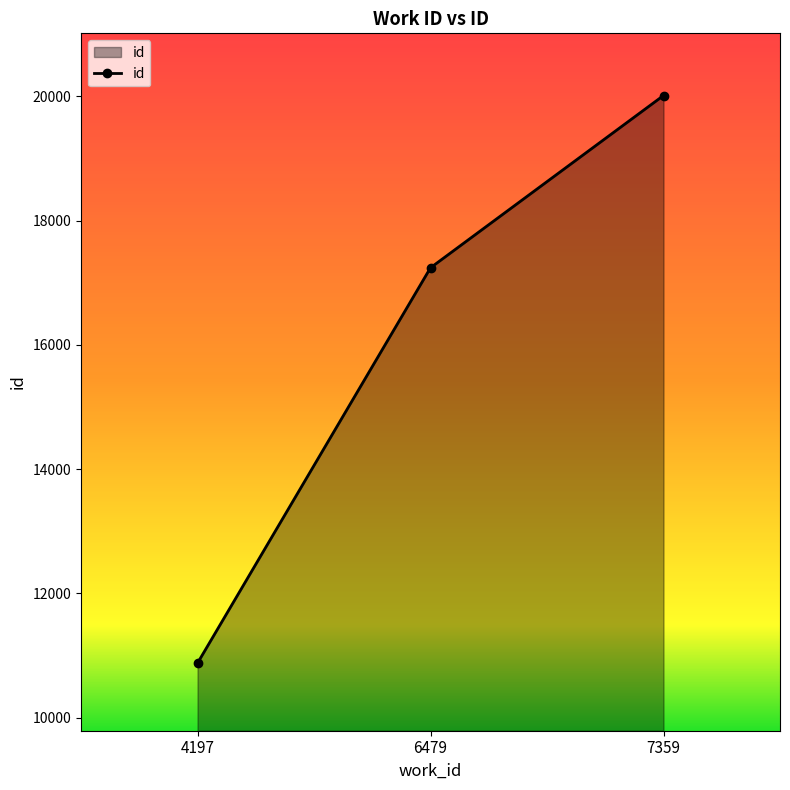

Reading left to right, what are all the values shown in this chart?

10879	17242	20014